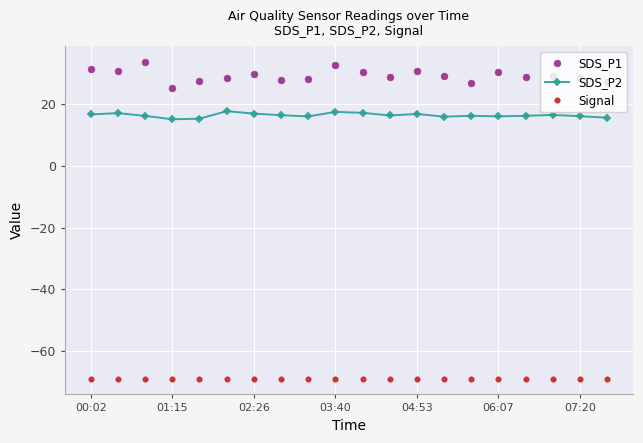

What is the sum of all SDS_P2 values?

328.0